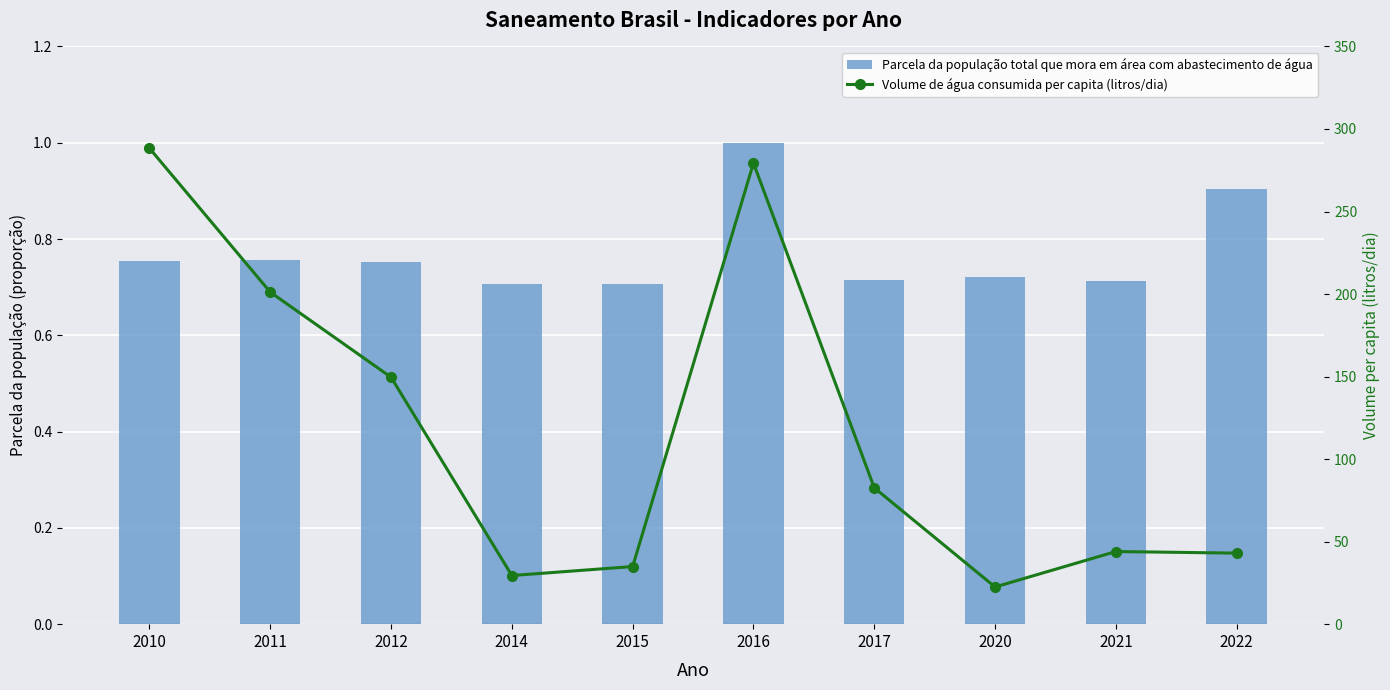

What is the sum of all Volume de água consumida per capita (litros/dia) values?

1175.0